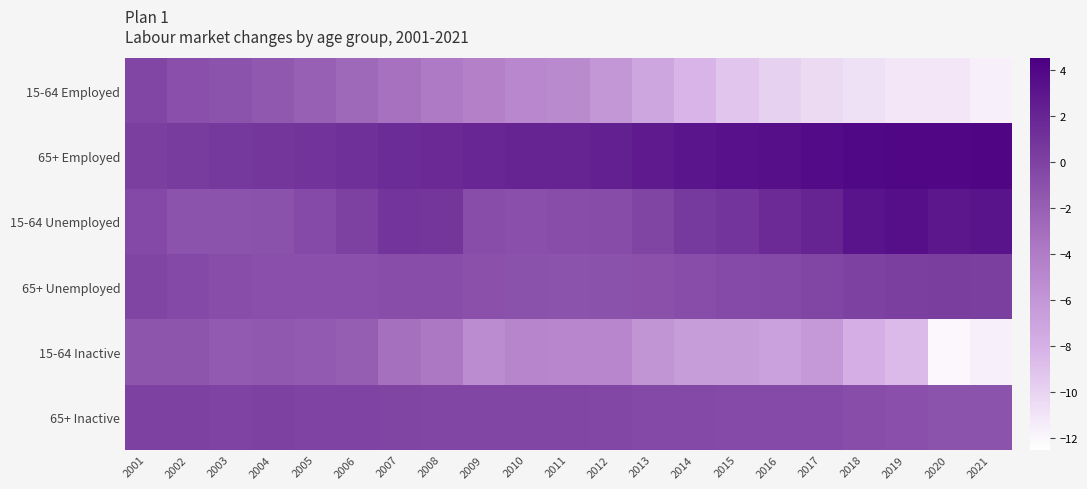

Between 2006 and 2018, which series saw the biggest shift?

15-64 Employed